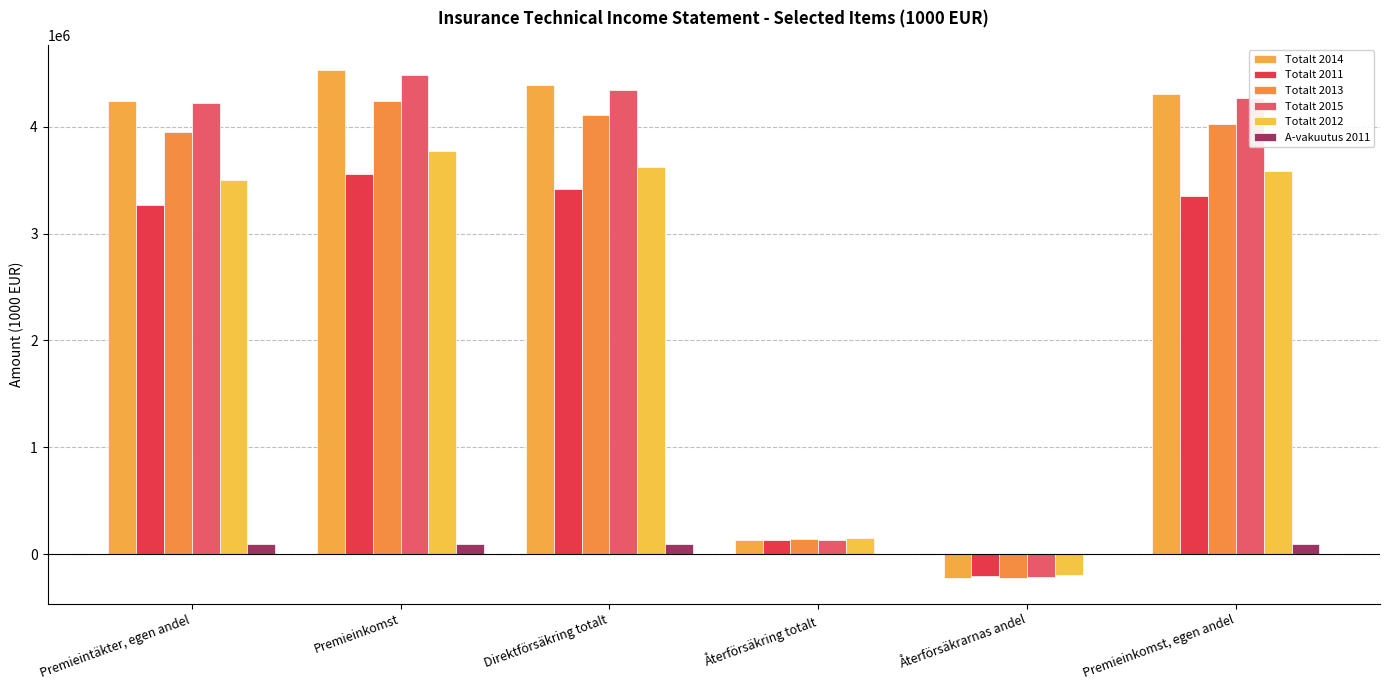

What is the sum of the Totalt 2015 values at Premieintäkter, egen andel and Premieinkomst, egen andel?

8495336.0